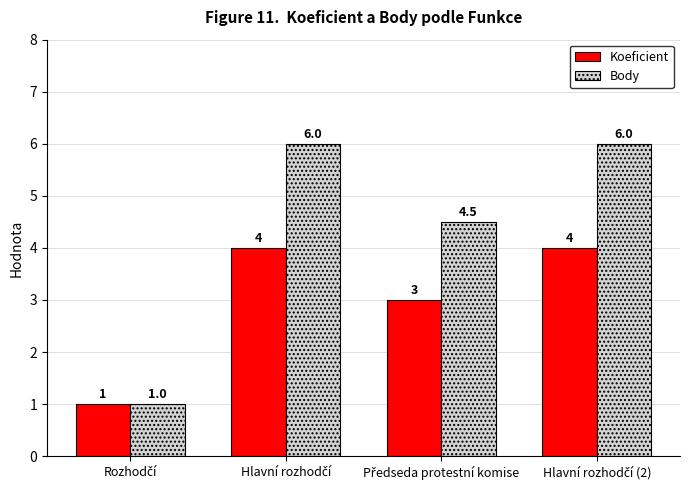

How many data points in Body are less than 6?

2